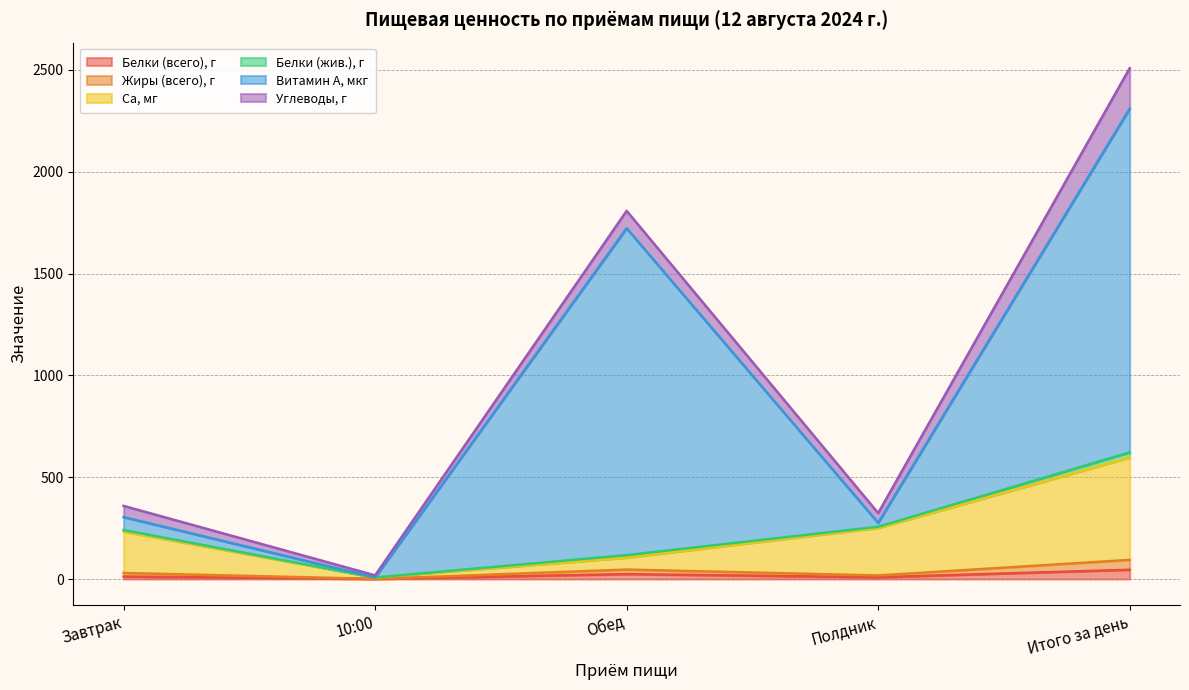

The Белки (всего), г series shows 0.5 at 10:00. True or false?

True